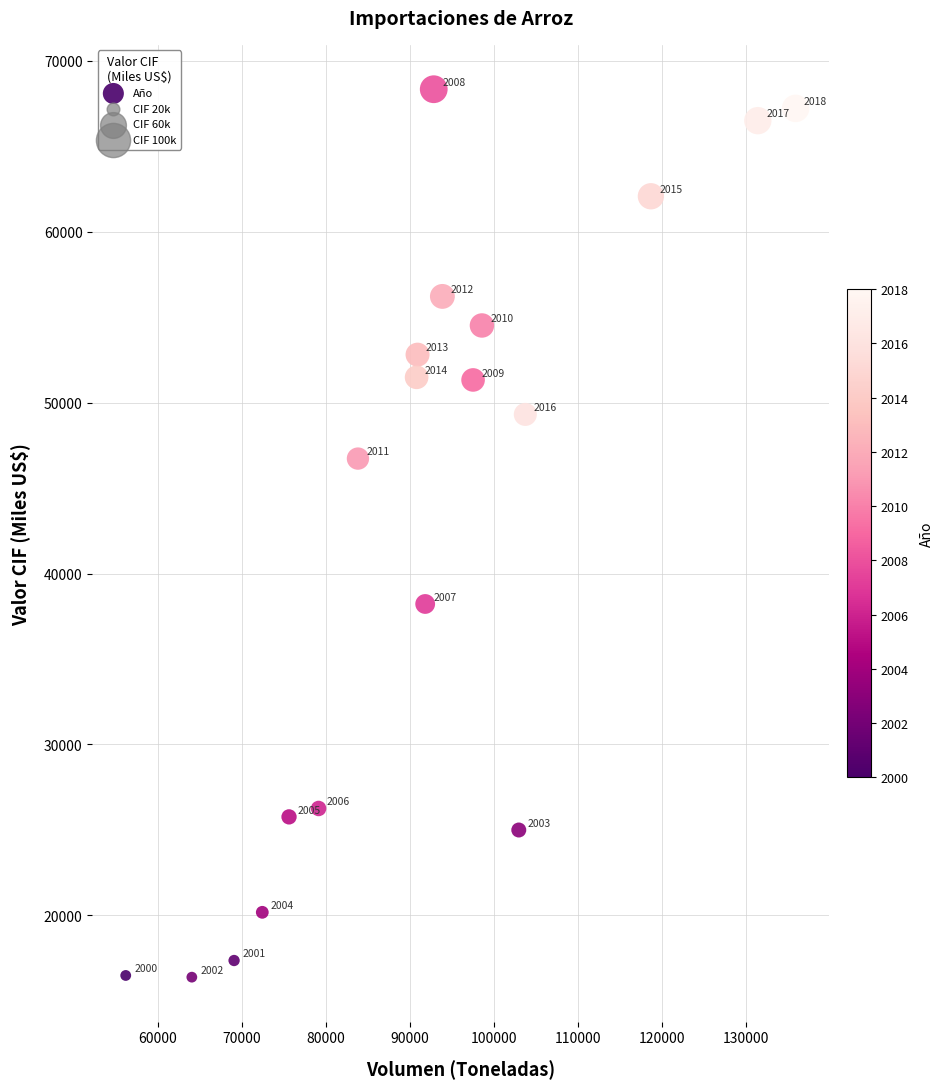

What Y value in the scatter plot is closest to 42358?

38217.3